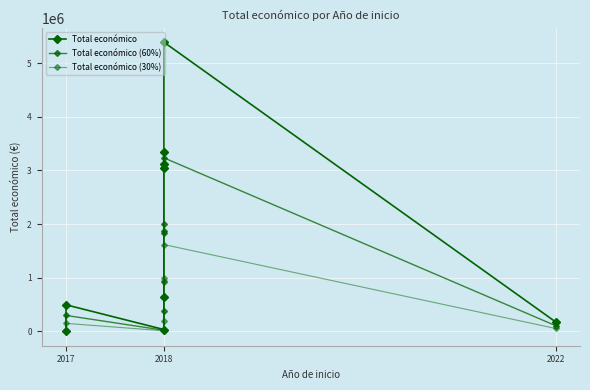

Which series has the largest range (max minus min)?

Total económico